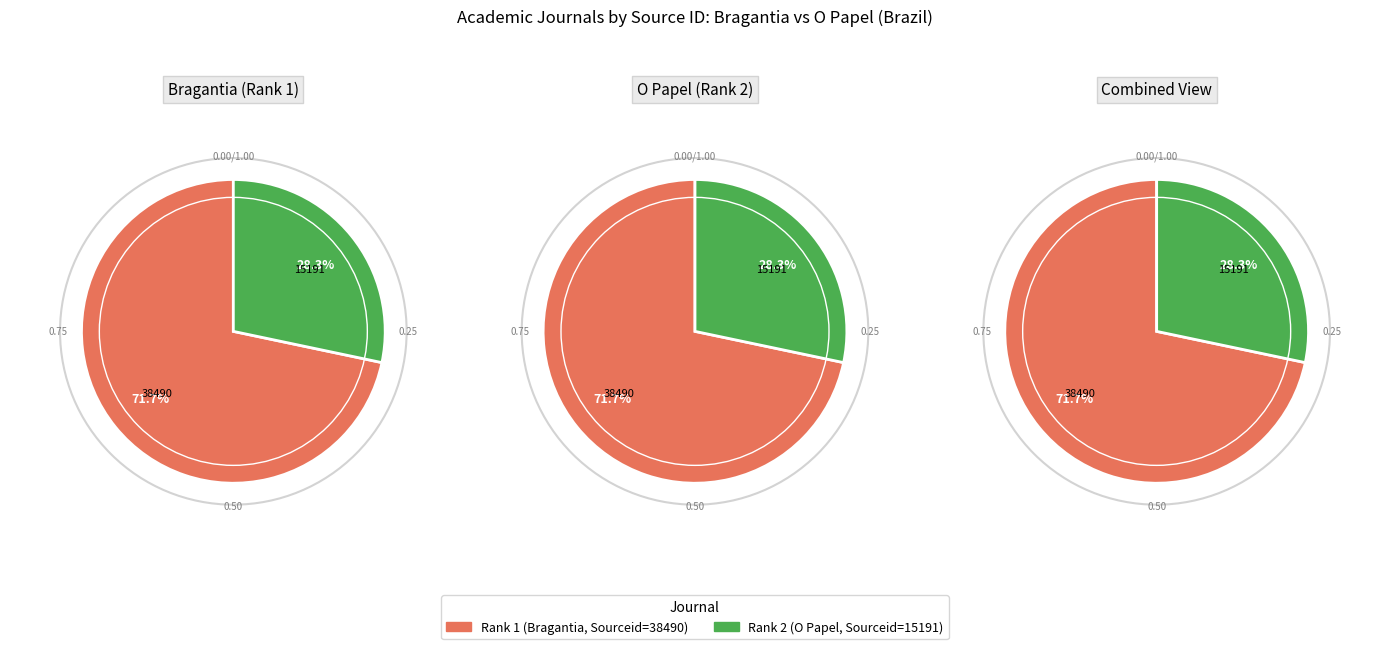

True or false: Rank 2 accounts for 28% of the total.

True